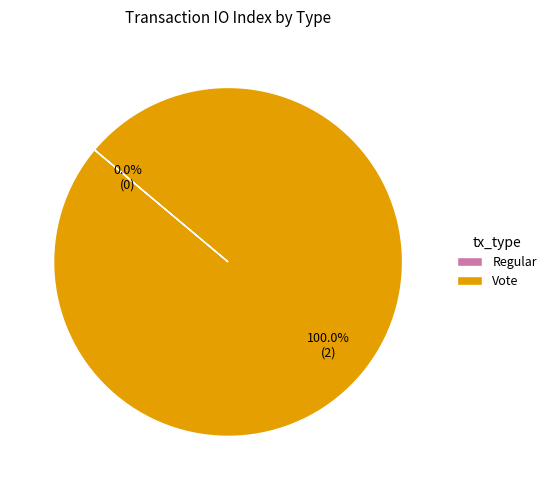

Which category has the smallest portion of the pie?

Regular